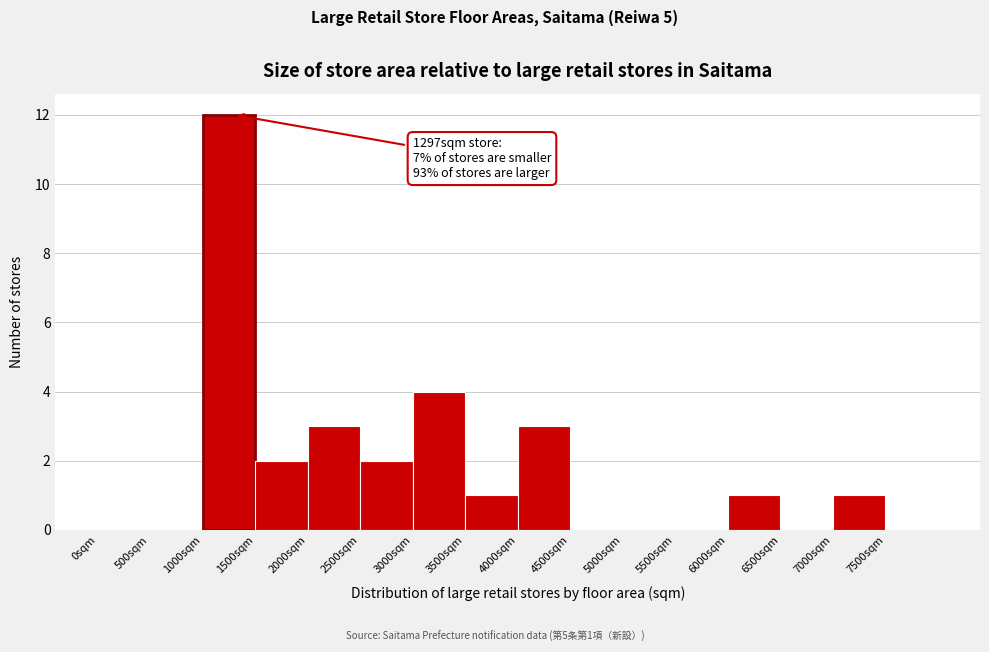

Which range on the x-axis has the tallest bar?

1000 to 1500